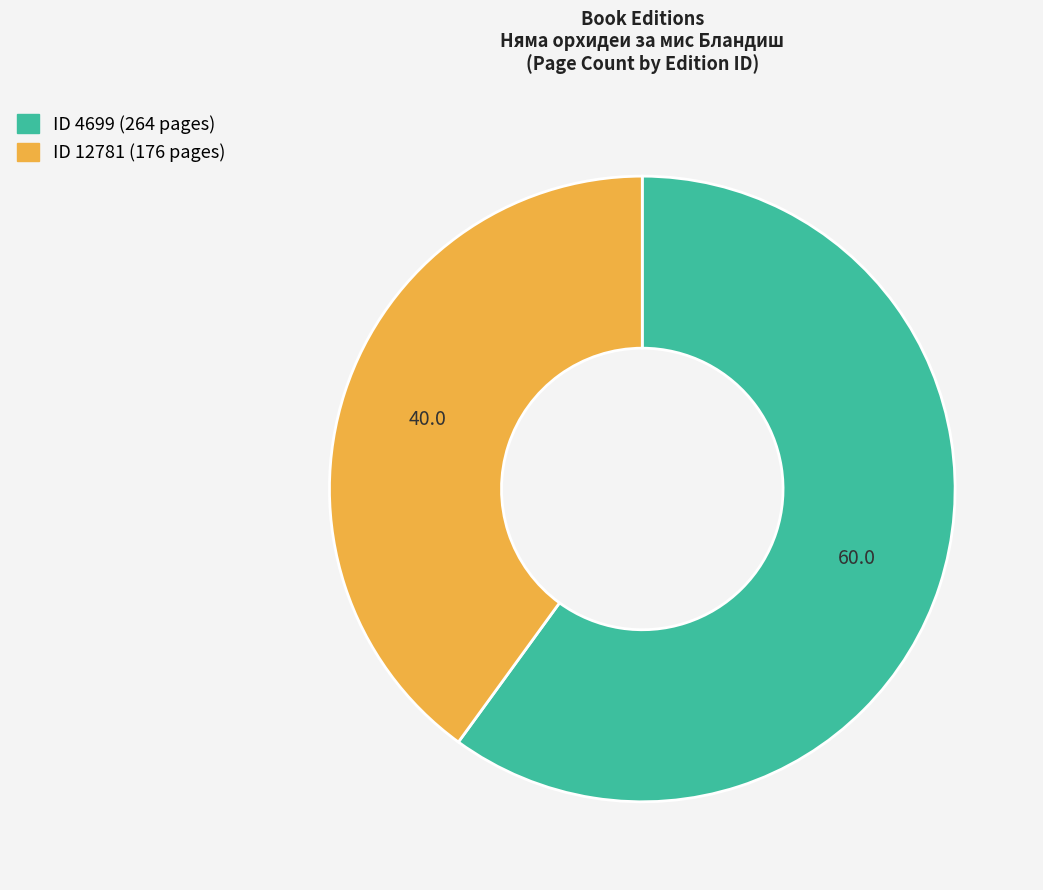

Does any single category account for the majority?

Yes